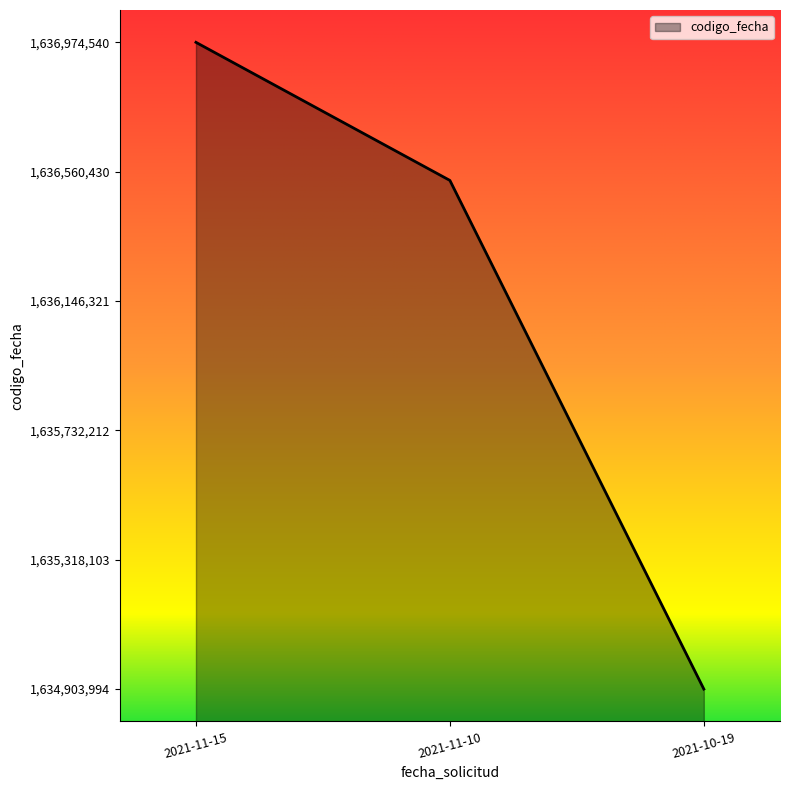

List the labels in order of value, largest first.

2021-11-15, 2021-11-10, 2021-10-19